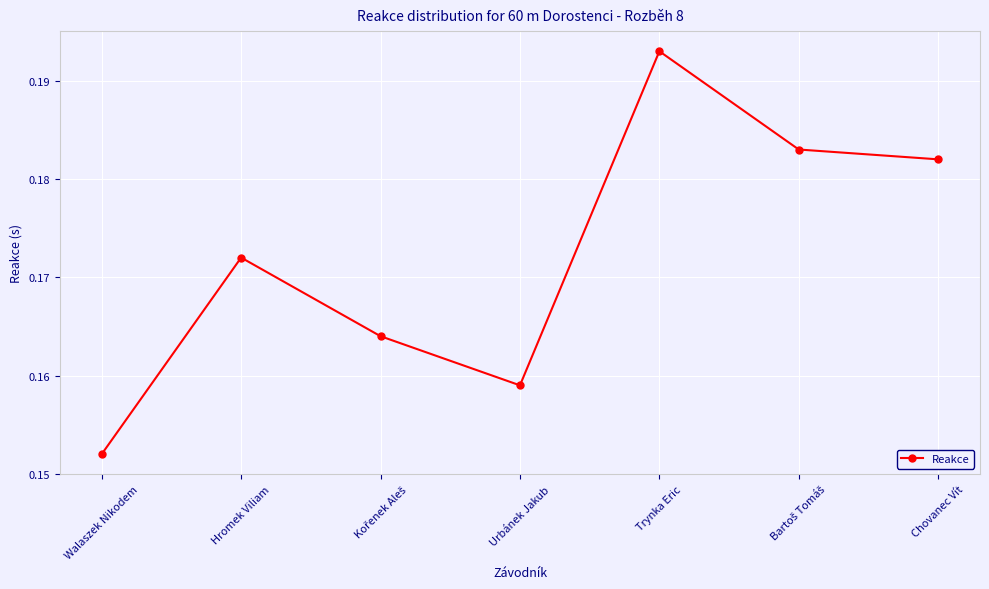

Is it true that the value at Trynka Eric is 0.1?

False